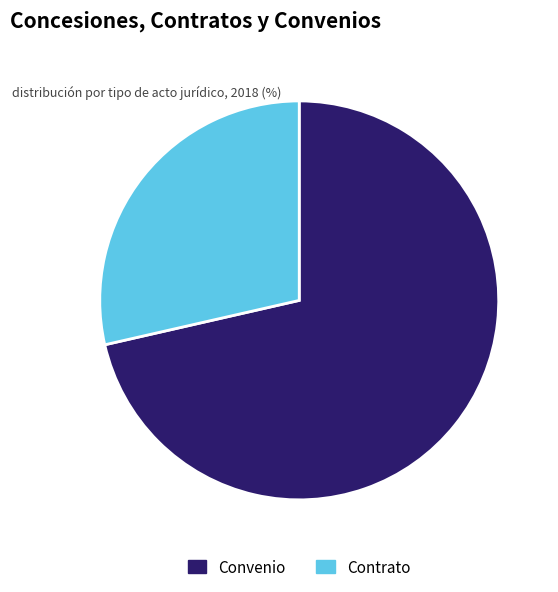

Which has a higher value, Convenio or Contrato?

Convenio